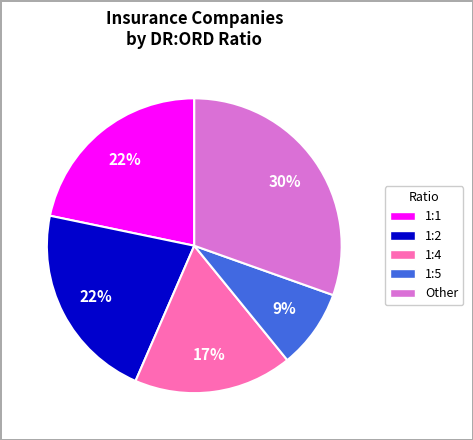

Does any single category account for the majority?

No